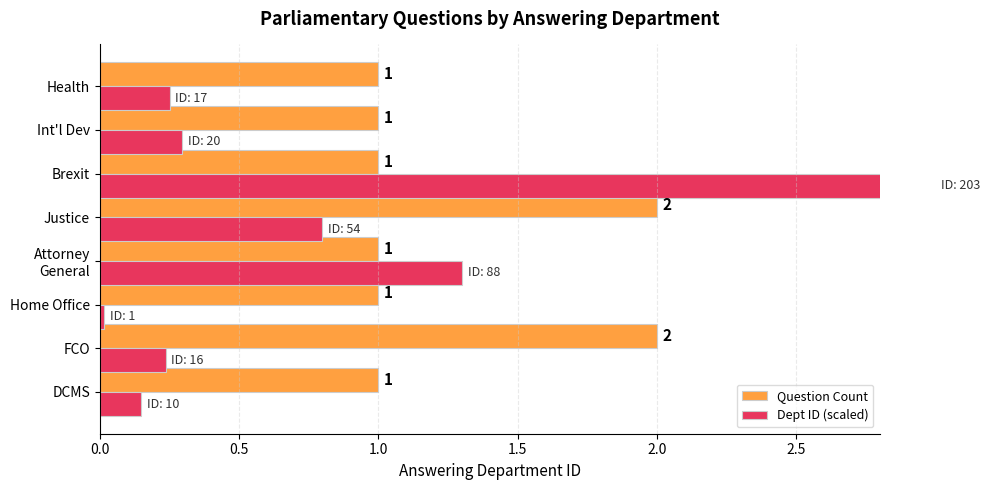

The Question Count series shows 1.4 at Int'l Dev. True or false?

False